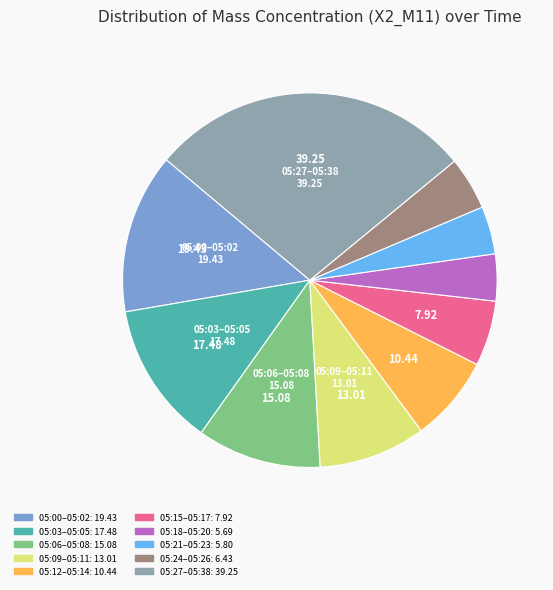

Is there any slice that represents more than half of the pie?

No